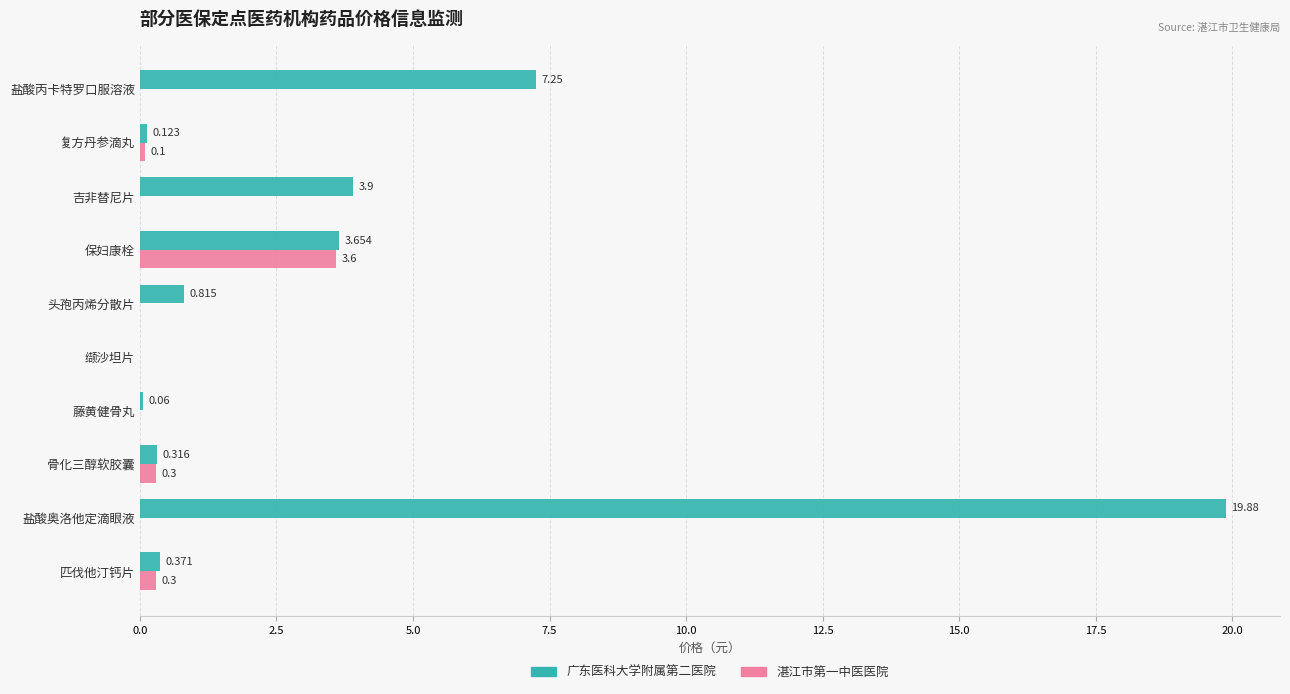

Where is 广东医科大学附属第二医院 nearest to the value 9?

盐酸丙卡特罗口服溶液